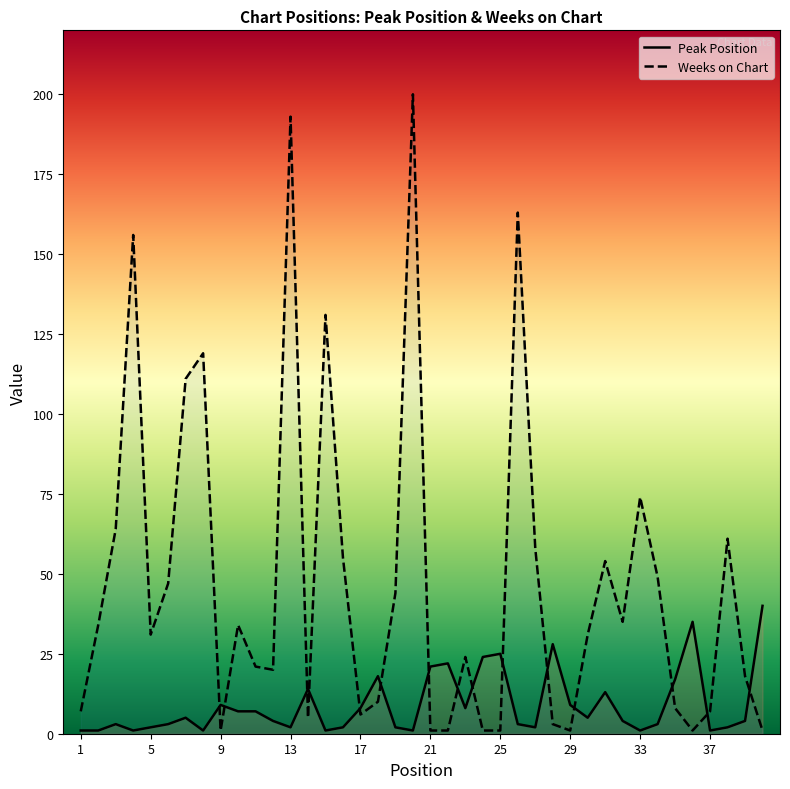

What is the spread (max minus min) of values at 2?

33